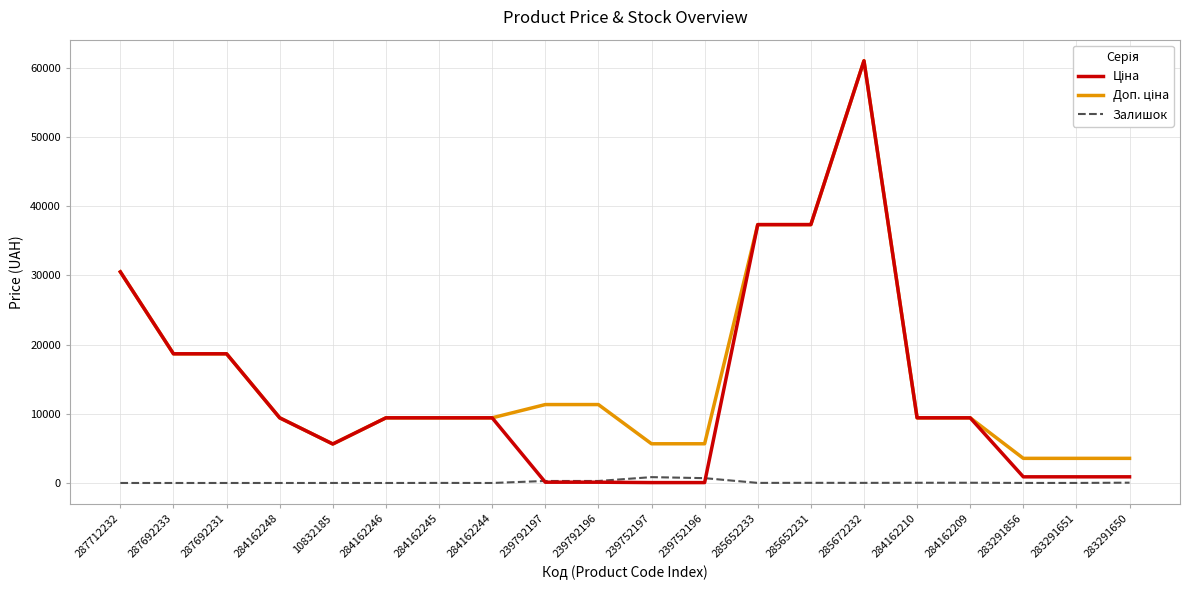

What is the difference between the highest and lowest values at 284162248?

9416.9